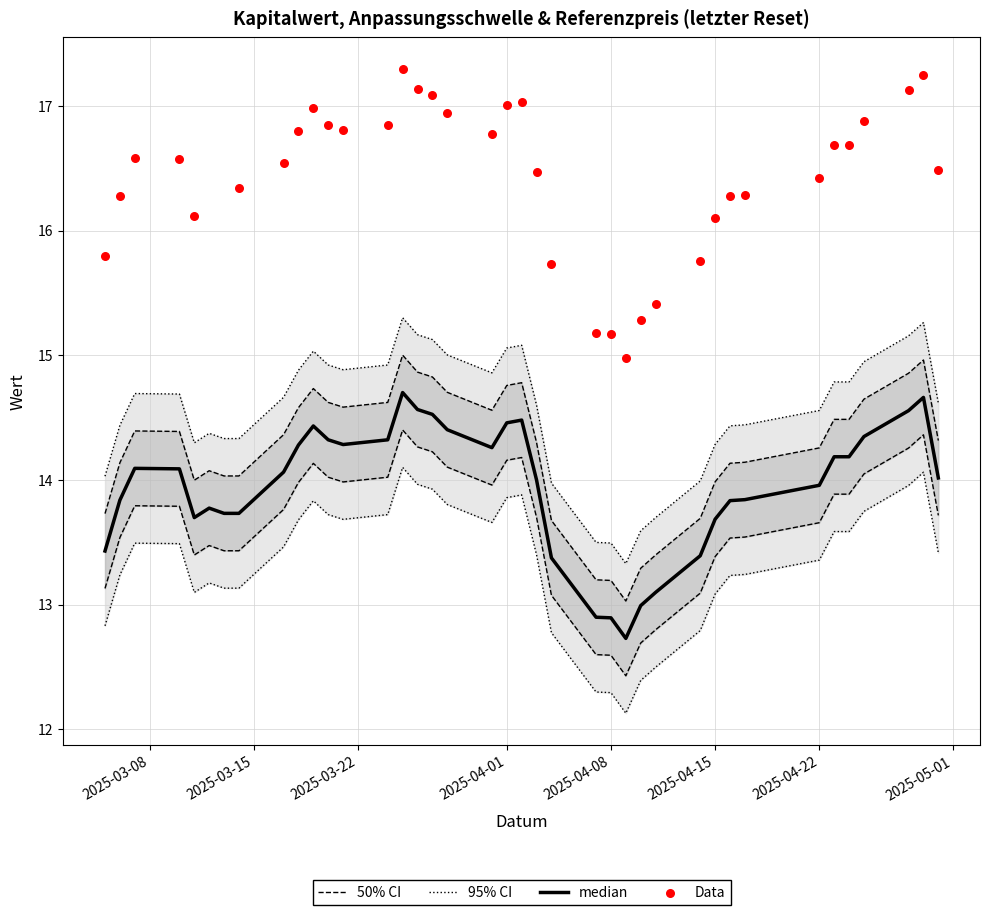

Which series has the widest spread of Y values?

Data